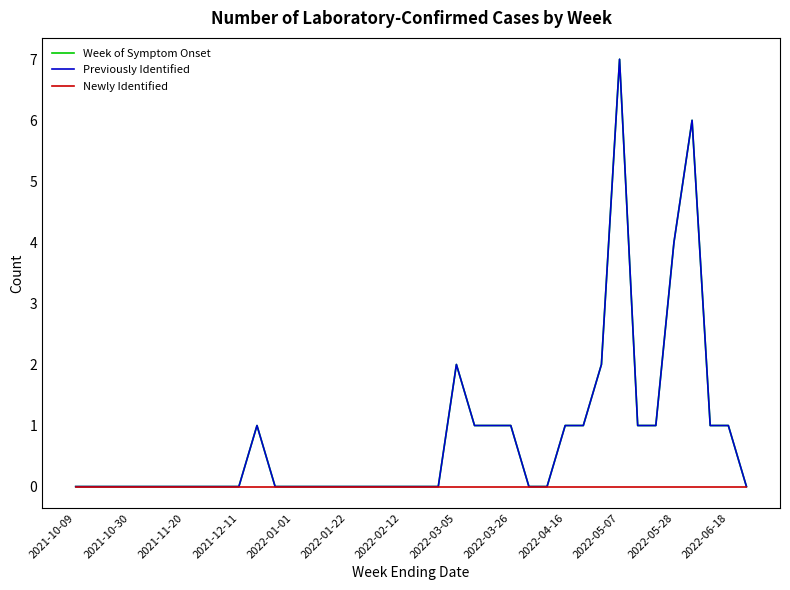

Is this an area chart (filled region under the line)?

No